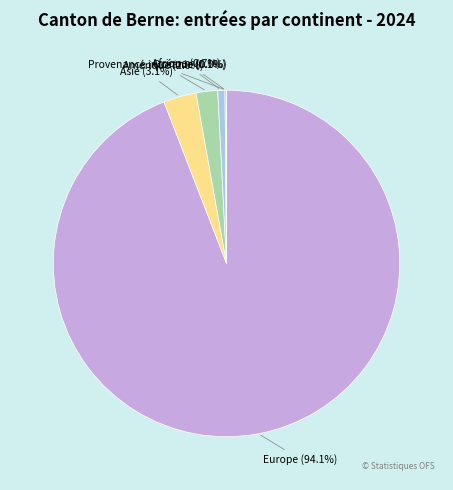

What portion of the pie excludes Amérique?

98.0%